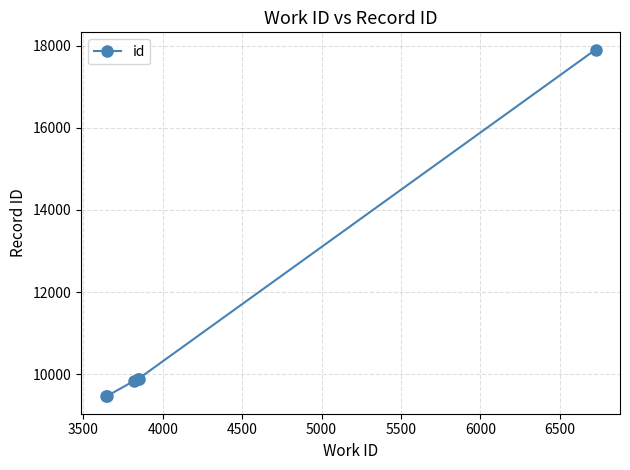

How many lines are shown in the chart?

1